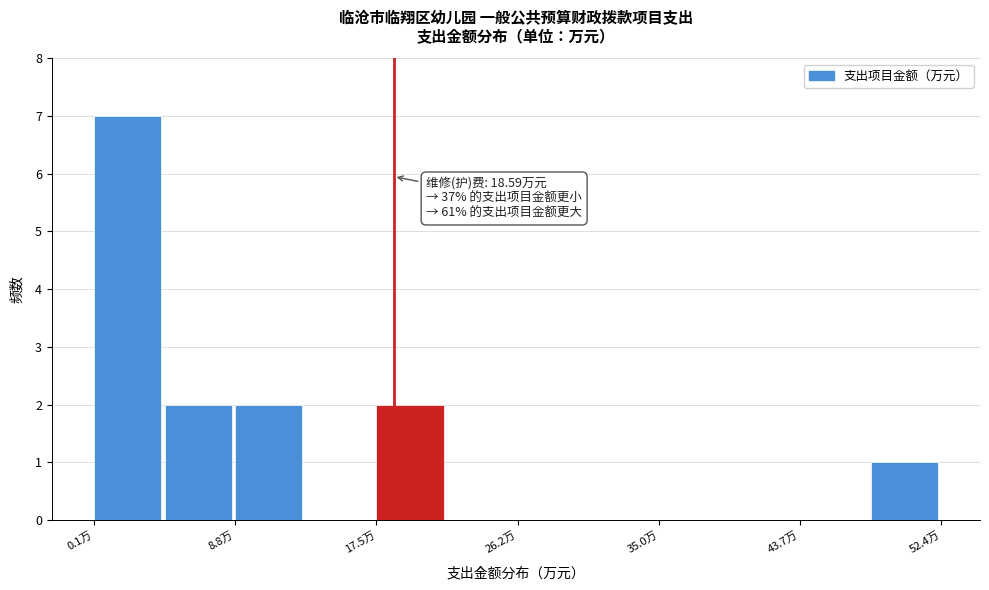

Over which range of the x-axis is the bar tallest?

0 to 4